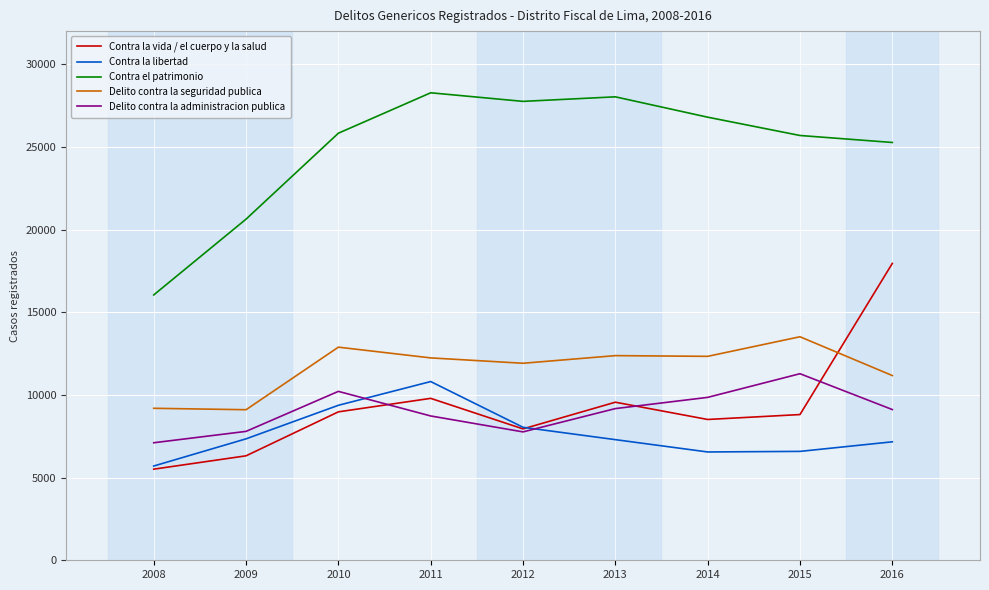

What is the average value of the Delito contra la seguridad publica series?

11637